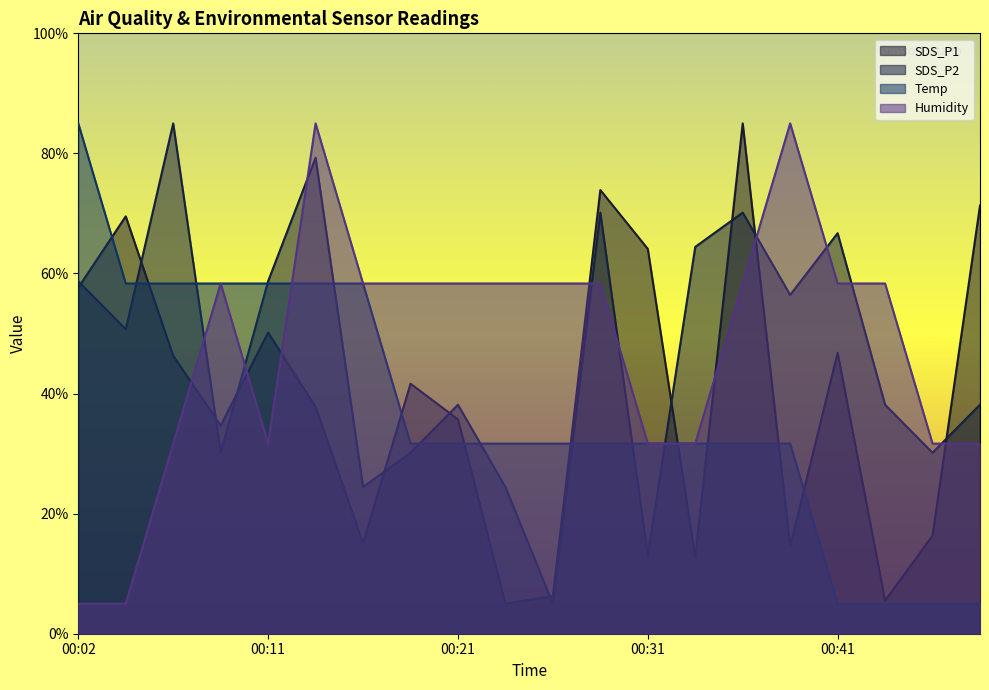

Which series ends up on top after the final intersection of Temp and SDS_P1?

SDS_P1